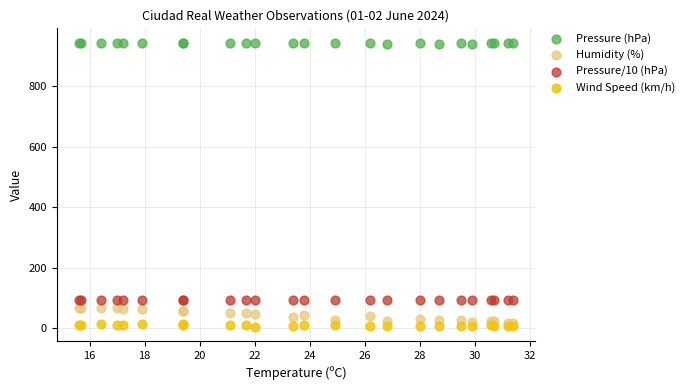

Which series has the widest spread of Y values?

Humidity (%)